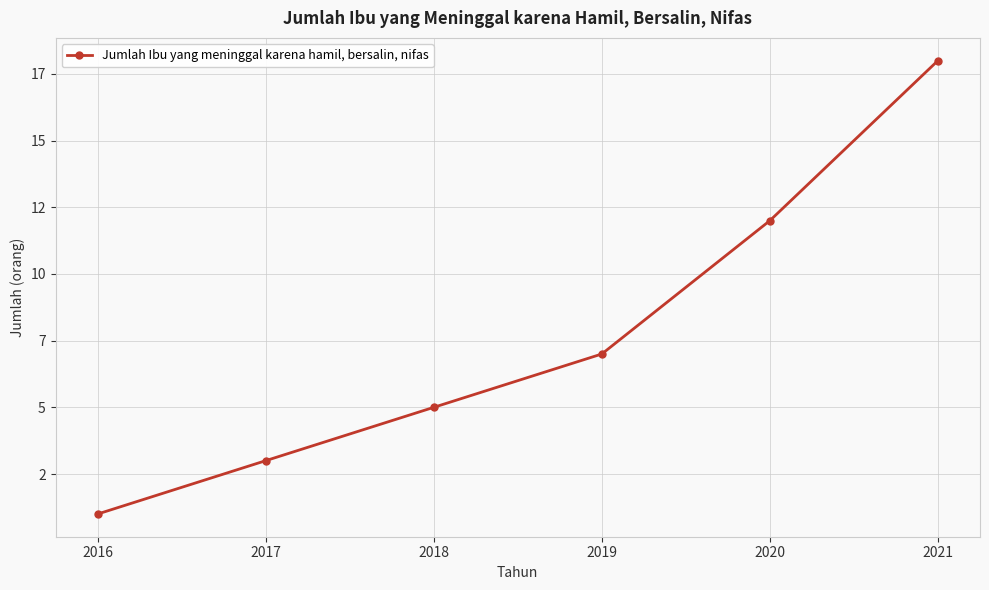

Reading left to right, extract all data points from this chart.

2016=1	2017=3	2018=5	2019=7	2020=12	2021=18